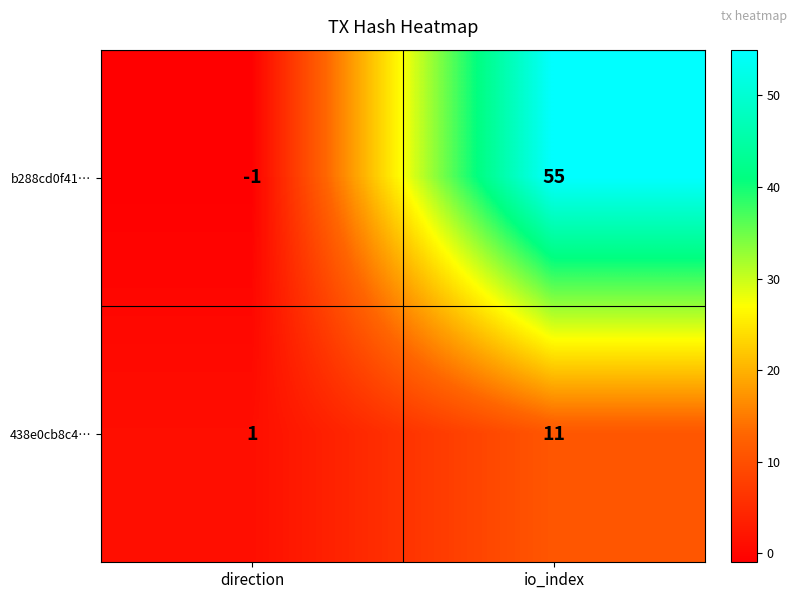

The value of 438e0cb8c4… at io_index is 11. True or false?

True